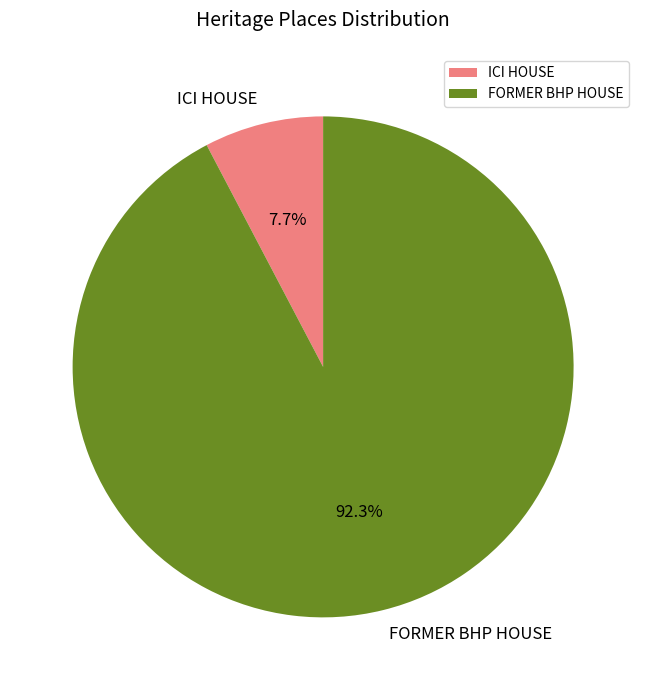

The FORMER BHP HOUSE slice represents 85% of the pie. True or false?

False